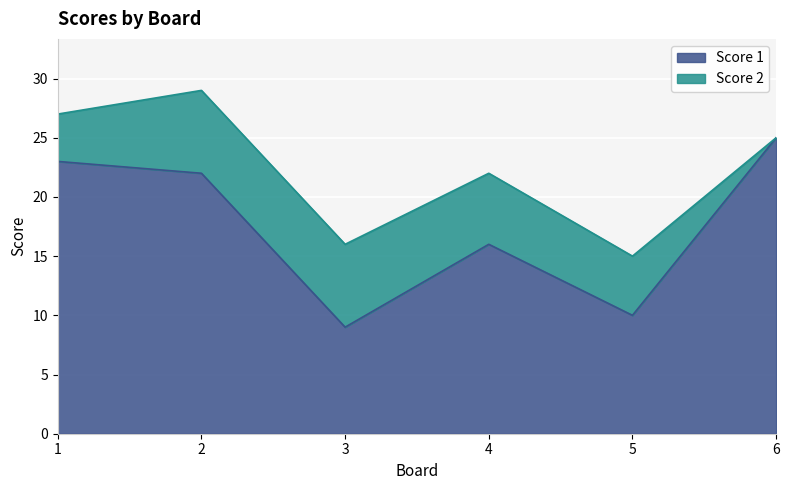

At which category does the chart reach its minimum across all series?

3